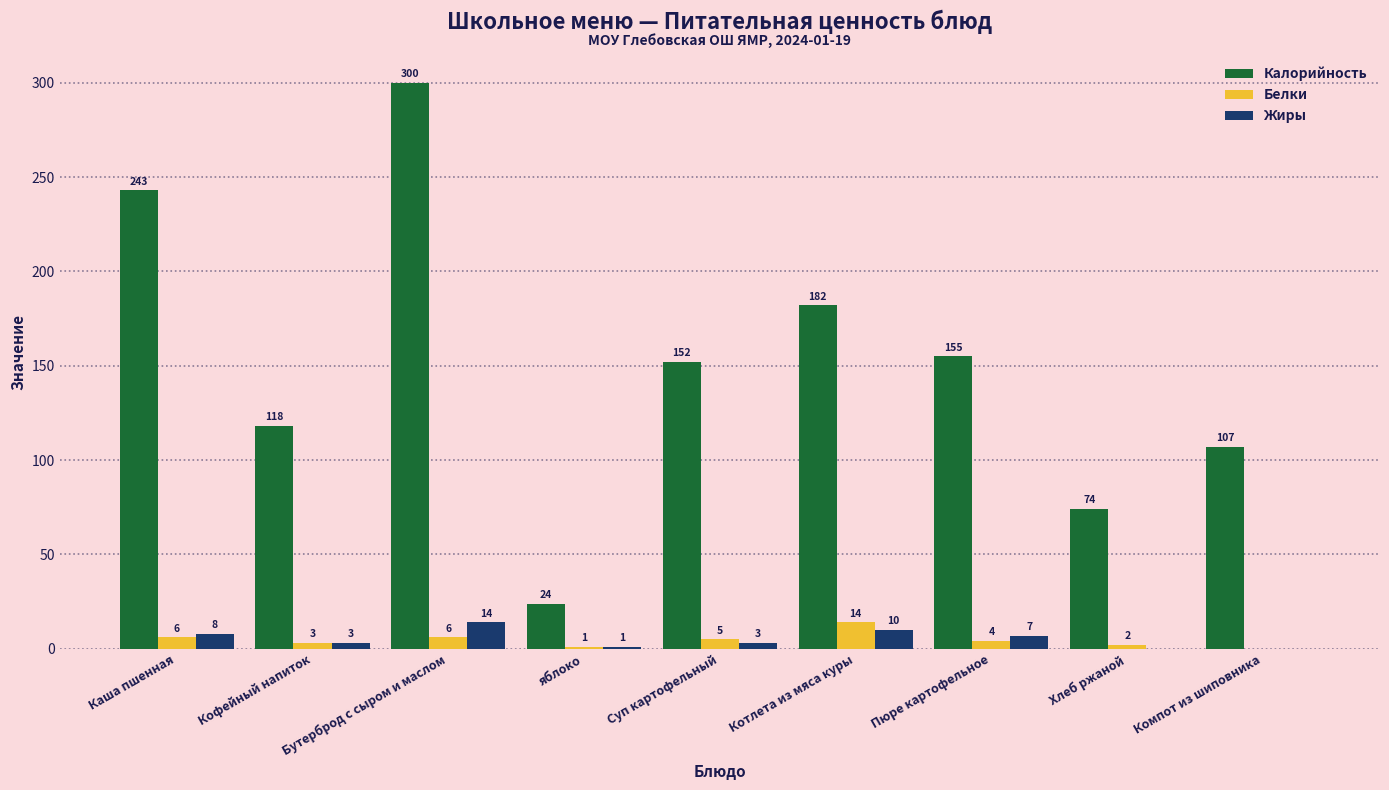

At which category is the sum across all series the highest?

Бутерброд с сыром и маслом